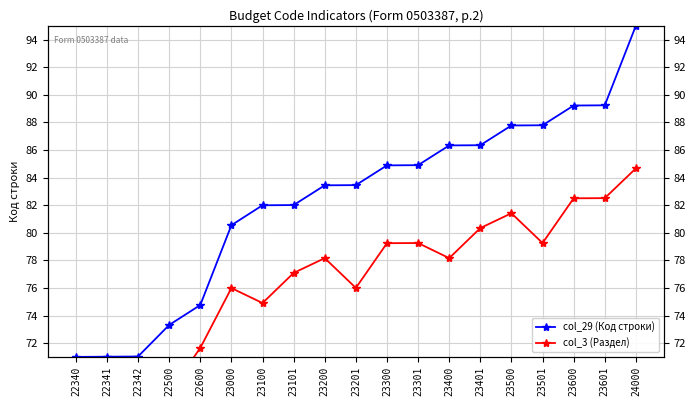

True or false: col_29 (Код строки) and col_3 (Раздел) cross at least once.

False